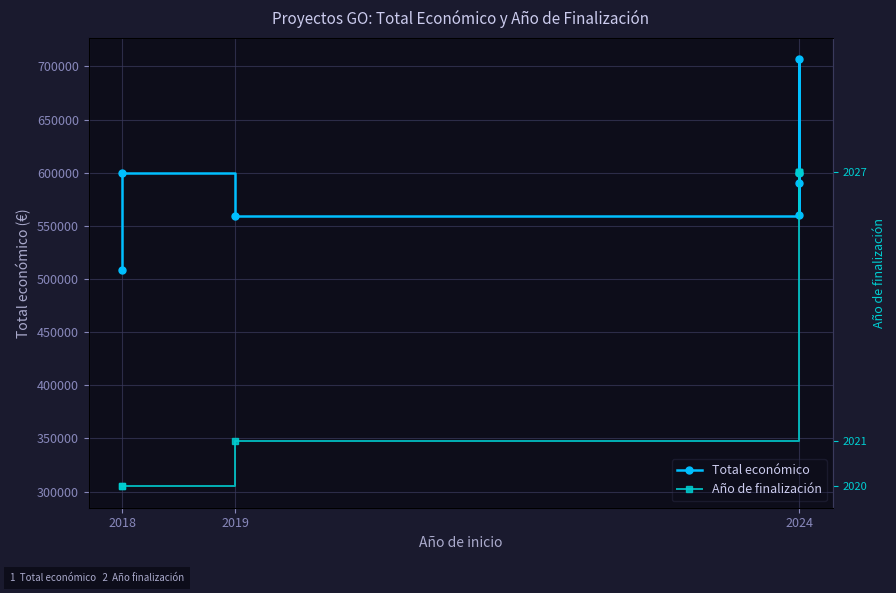

List the series in order of their overall mean, highest first.

Total económico, Año de finalización